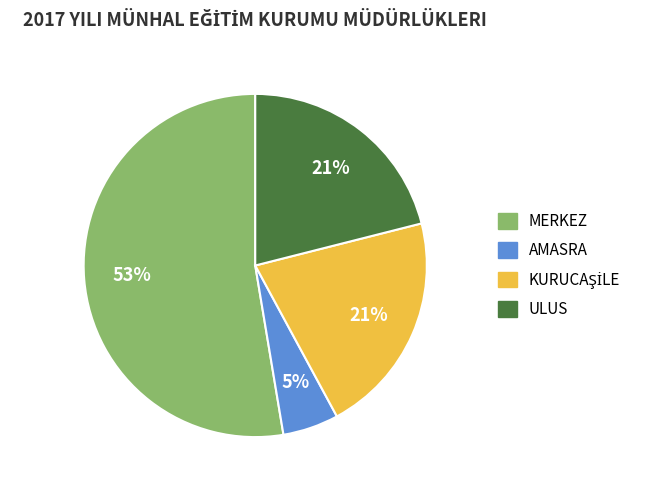

The AMASRA slice represents 5% of the pie. True or false?

True